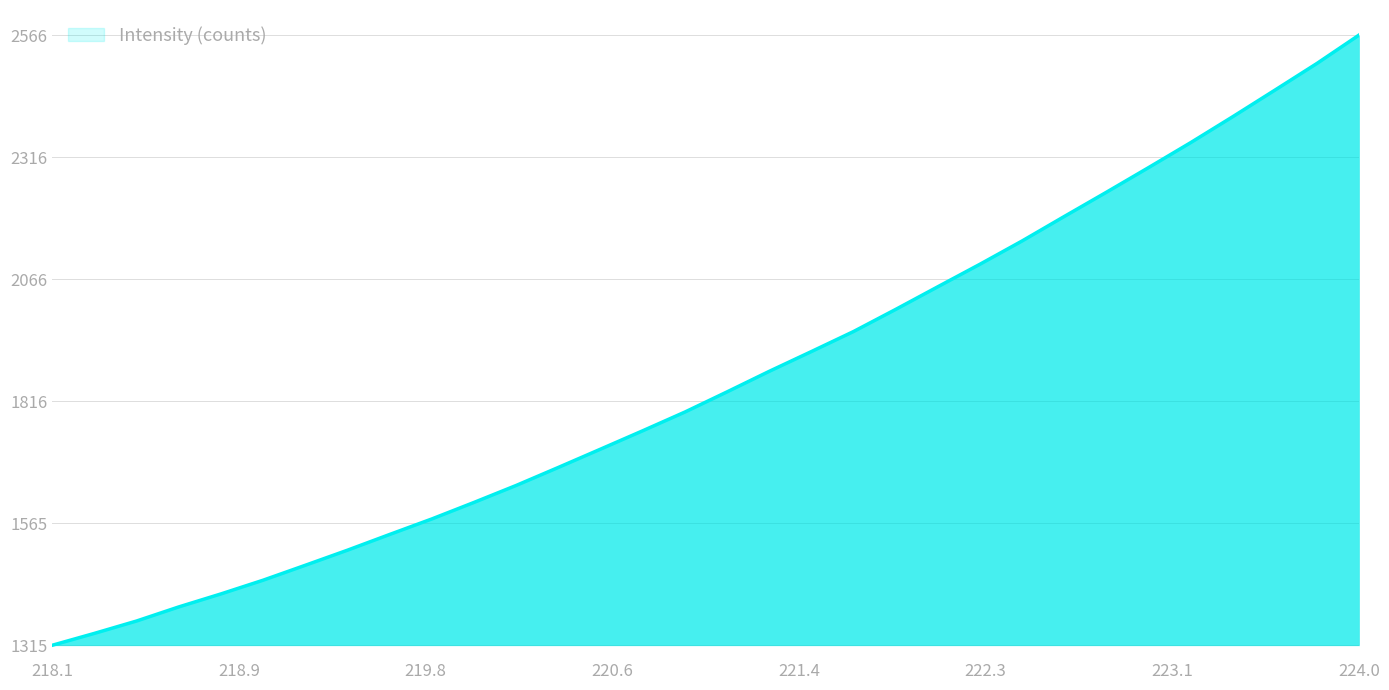

True or false: the data has more than 2 interior local peaks.

False